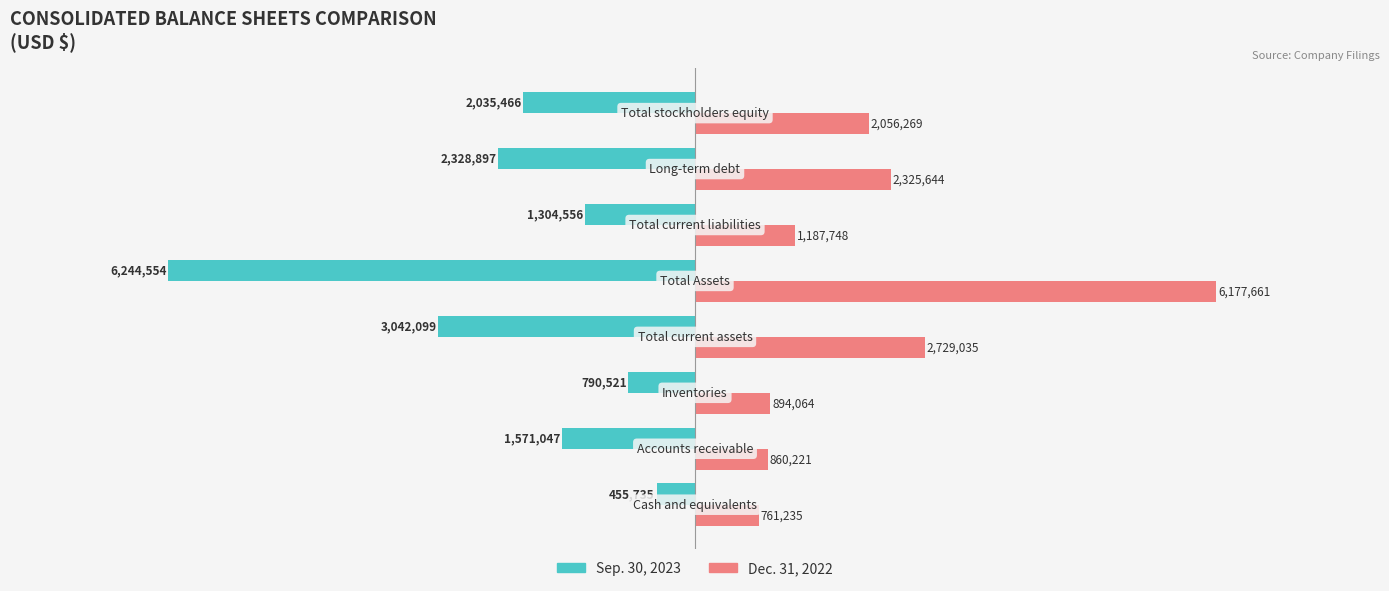

What is the maximum value shown in the chart?

6177661